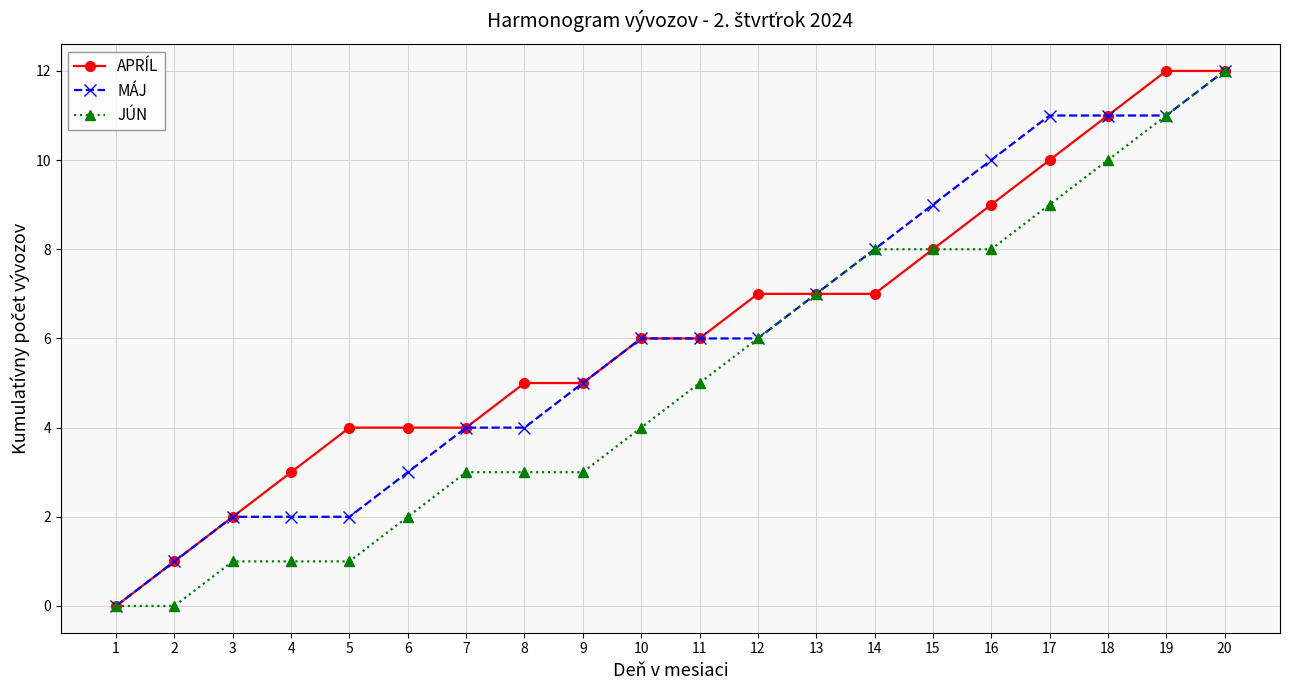

What is the maximum value for JÚN?

12